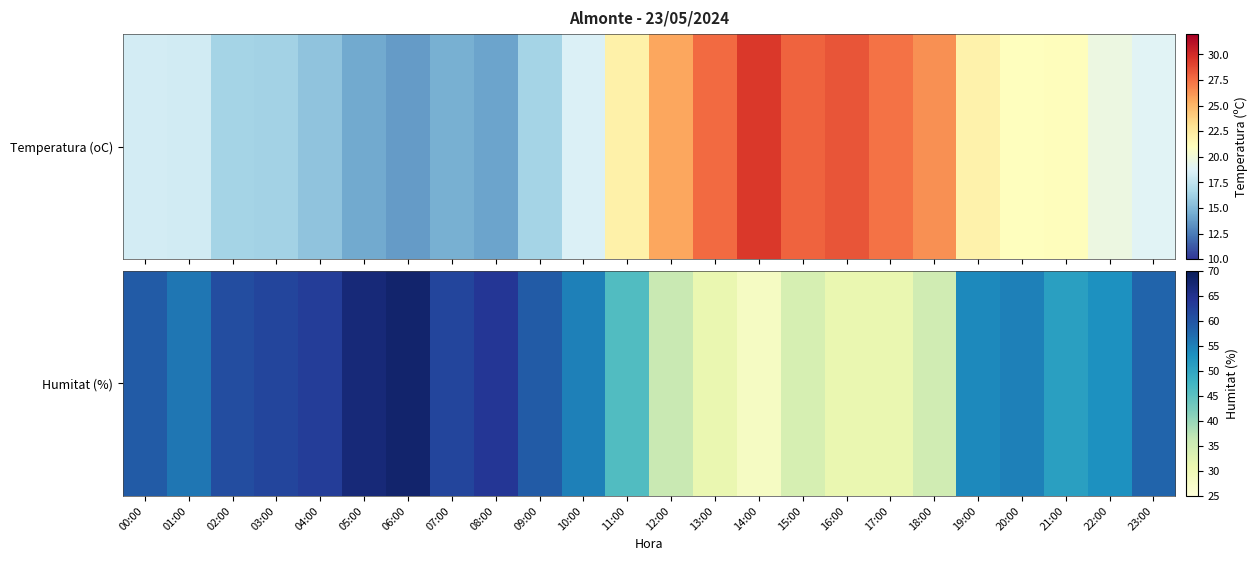

Rank the categories by value from lowest to highest.

14:00, 13:00, 16:00, 17:00, 15:00, 18:00, 12:00, 11:00, 21:00, 22:00, 19:00, 10:00, 20:00, 01:00, 23:00, 00:00, 09:00, 02:00, 03:00, 07:00, 04:00, 08:00, 05:00, 06:00